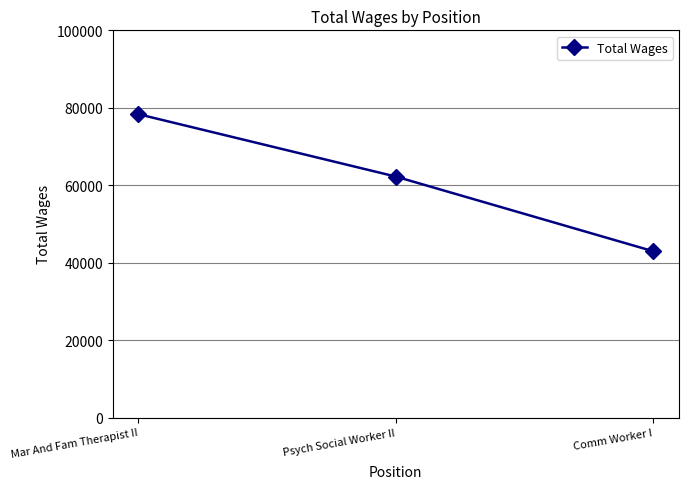

Does the chart display data point markers on the line(s)?

Yes